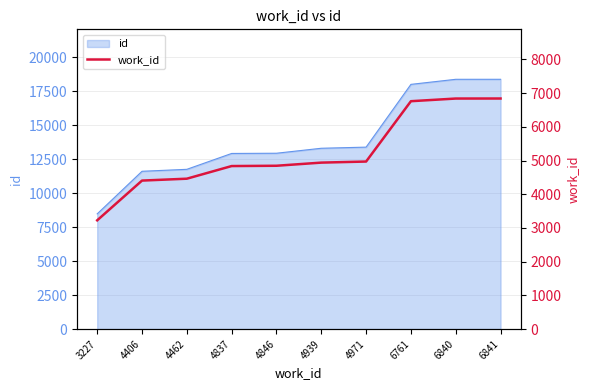

Reading left to right, what are all the values shown in this chart?

3227=3227	4406=4406	4462=4462	4837=4837	4846=4846	4939=4939	4971=4971	6761=6761	6840=6840	6841=6841